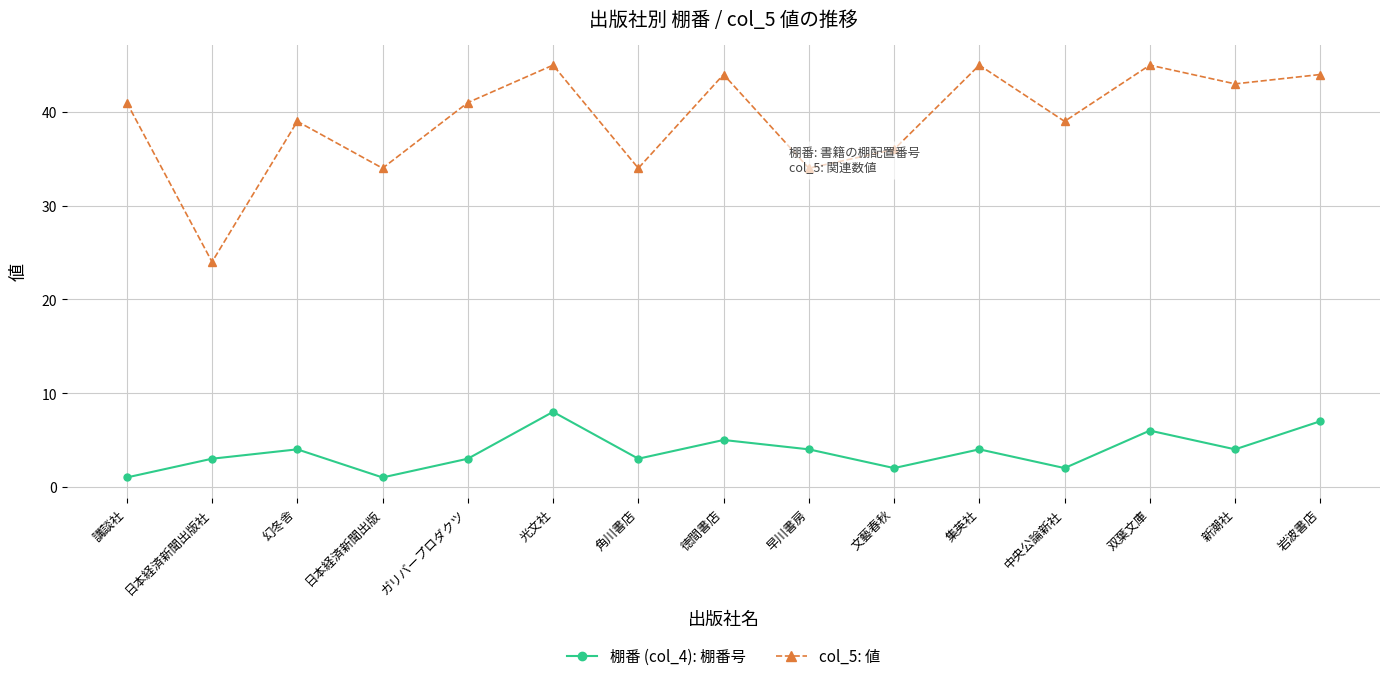

Count the 棚番 (col_4): 棚番号 values in the range 2 to 5.

10